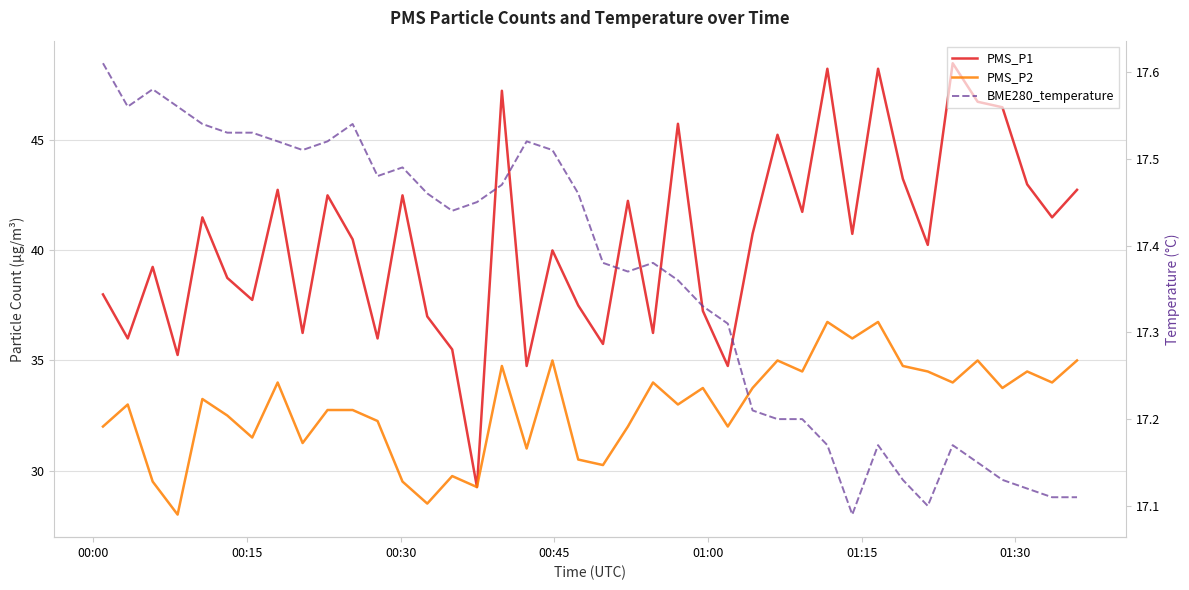

Reading left to right, transcribe all the data shown in this chart.

PMS_P1: 38.0	36.0	39.2	35.2	41.5	38.8	37.8	42.8	36.2	42.5	40.5	36.0	42.5	37.0	35.5	29.2	47.2	34.8	40.0	37.5	35.8	42.2	36.2	45.8	37.2	34.8	40.8	45.2	41.8	48.2	40.8	48.2	43.2	40.2	48.5	46.8	46.5	43.0	41.5	42.8
PMS_P2: 32.0	33.0	29.5	28.0	33.2	32.5	31.5	34.0	31.2	32.8	32.8	32.2	29.5	28.5	29.8	29.2	34.8	31.0	35.0	30.5	30.2	32.0	34.0	33.0	33.8	32.0	33.8	35.0	34.5	36.8	36.0	36.8	34.8	34.5	34.0	35.0	33.8	34.5	34.0	35.0
BME280_temperature: 17.6	17.6	17.6	17.6	17.5	17.5	17.5	17.5	17.5	17.5	17.5	17.5	17.5	17.5	17.4	17.4	17.5	17.5	17.5	17.5	17.4	17.4	17.4	17.4	17.3	17.3	17.2	17.2	17.2	17.2	17.1	17.2	17.1	17.1	17.2	17.1	17.1	17.1	17.1	17.1